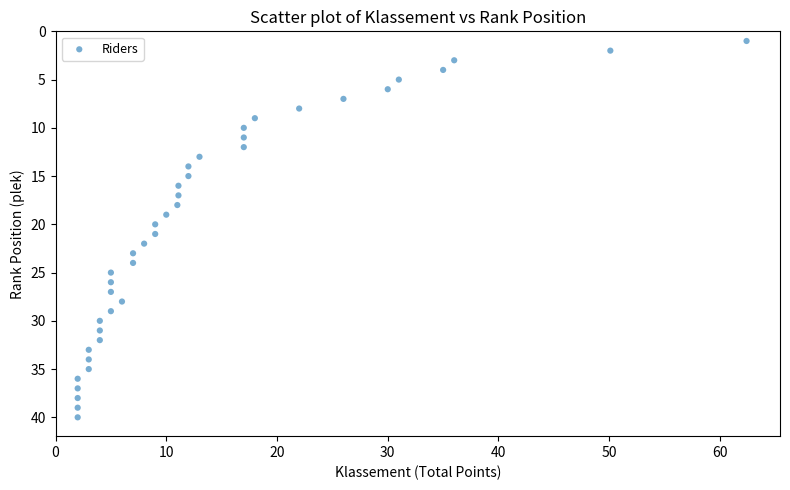

What is the range of Y values (max minus min)?

39